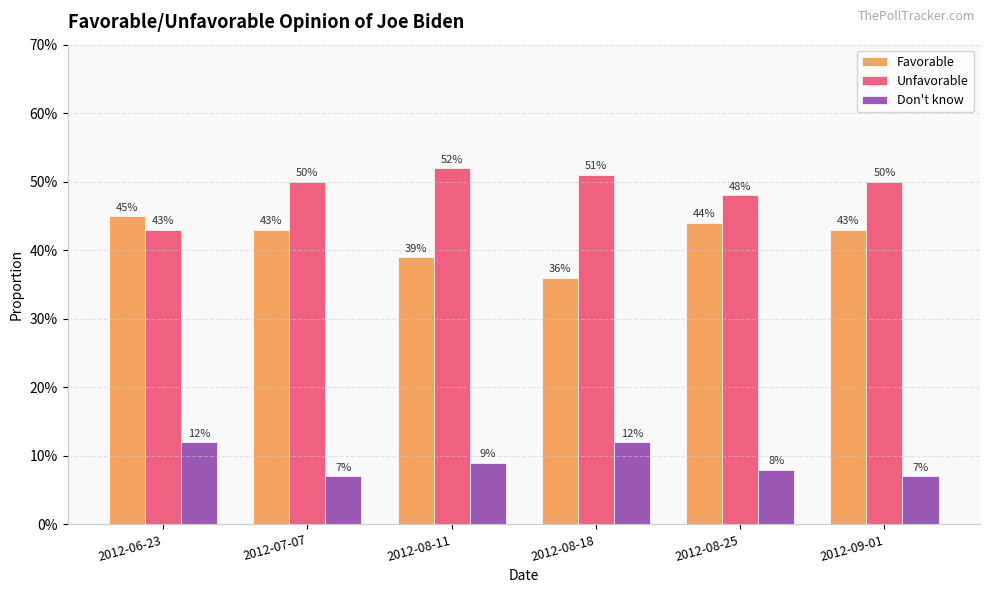

What are all the series names shown in the legend?

Favorable, Unfavorable, Don't know